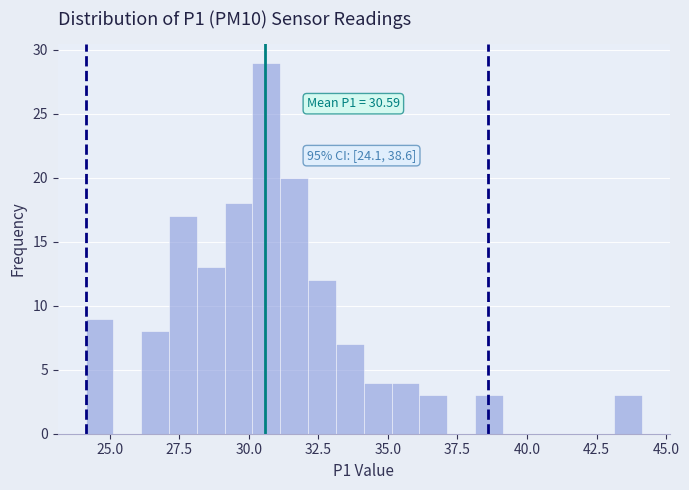

Read against the x-axis, roughly where is the centre of the tallest bar?

30.5